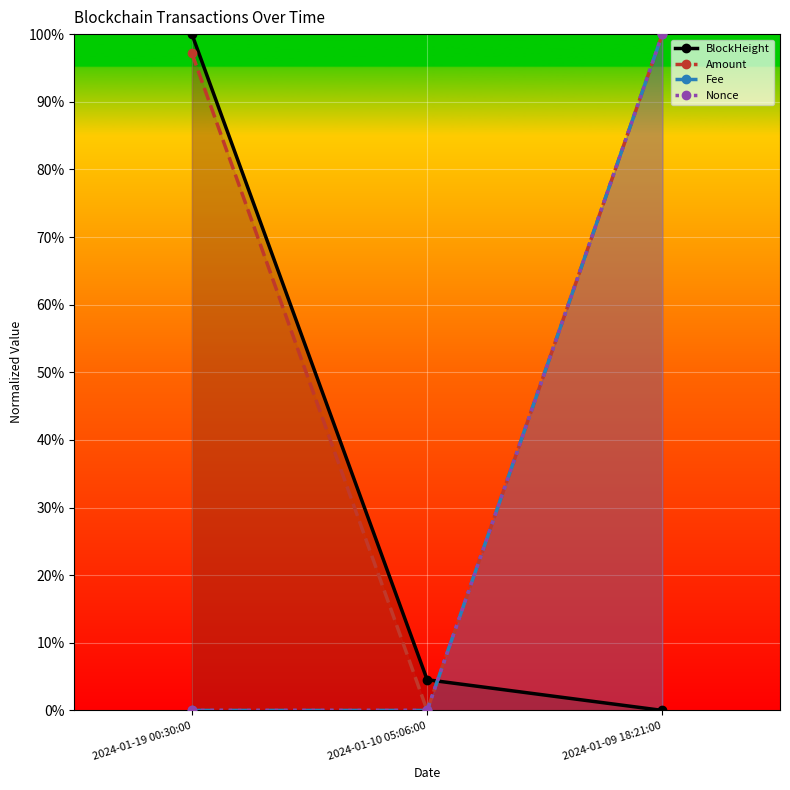

At which category is the sum across all series the highest?

2024-01-09 18:21:00